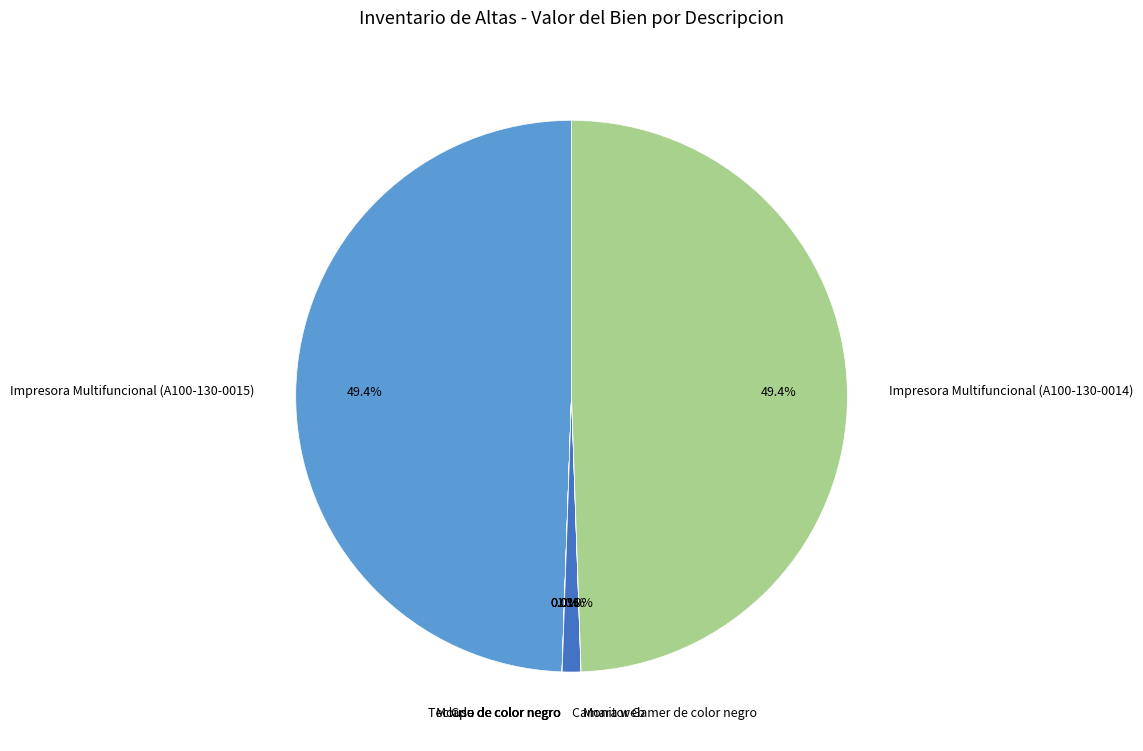

To the nearest percent, what is the average slice percentage?

14%